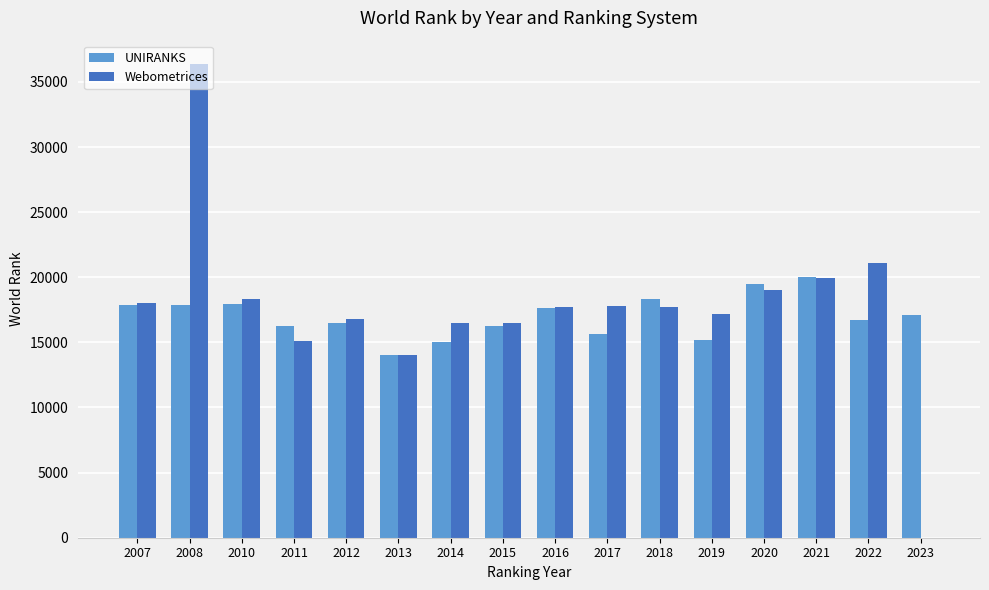

Between 2010 and 2014, which series saw the biggest shift?

UNIRANKS